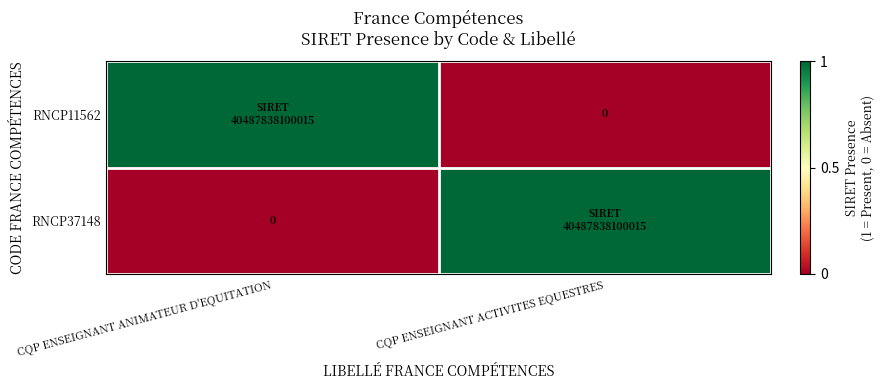

What is the greatest value displayed?

1